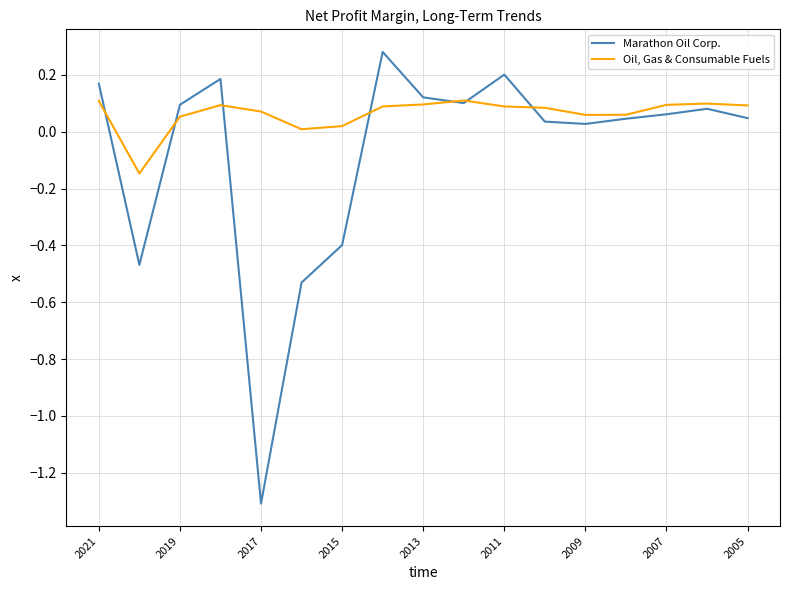

How many lines are shown in the chart?

2